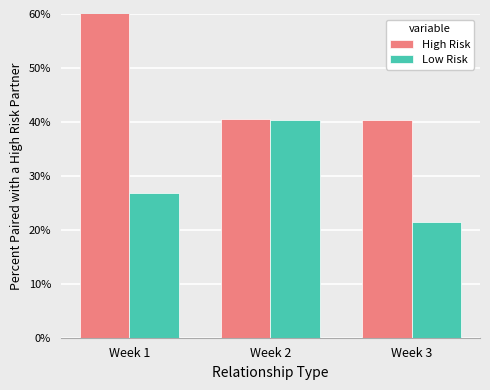

Which series has the largest total across all categories?

High Risk